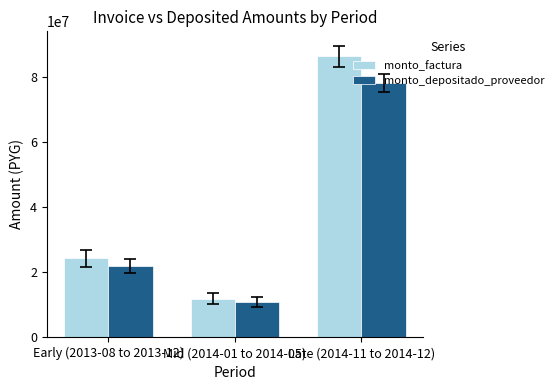

Which category has the highest value in the monto_depositado_proveedor series?

Late (2014-11 to 2014-12)